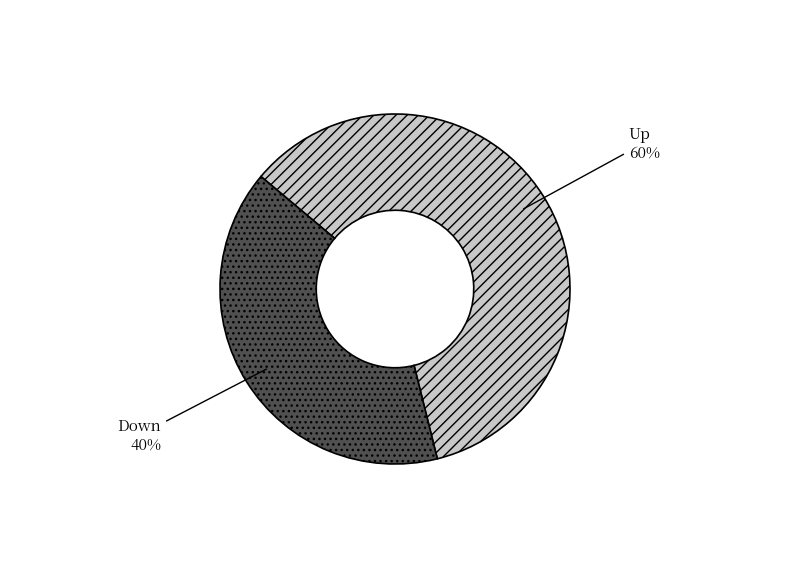

Combined, do Down and Up account for over 50%?

Yes